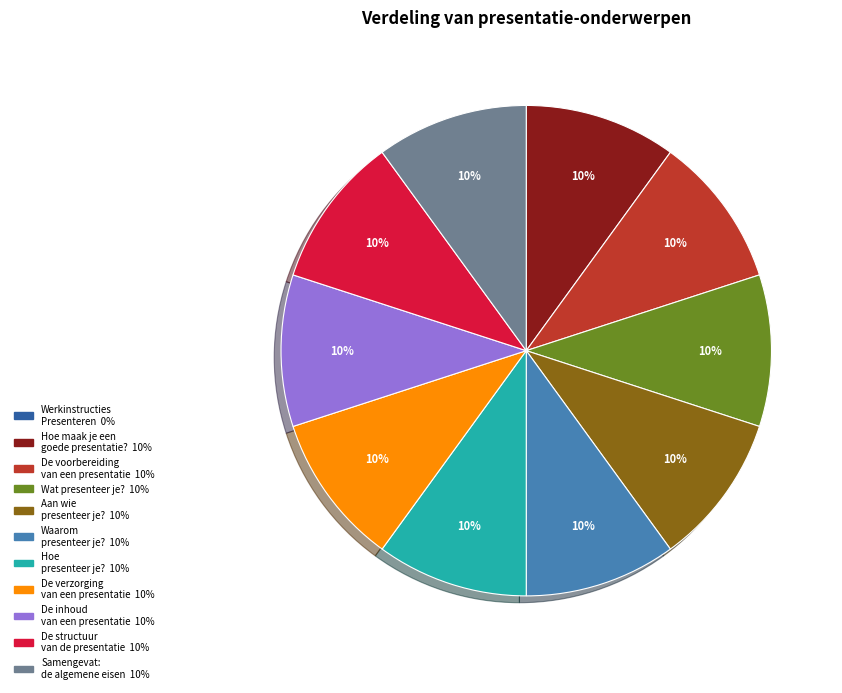

Combined, do De verzorging van een presentatie and Aan wie presenteer je? account for over 50%?

No